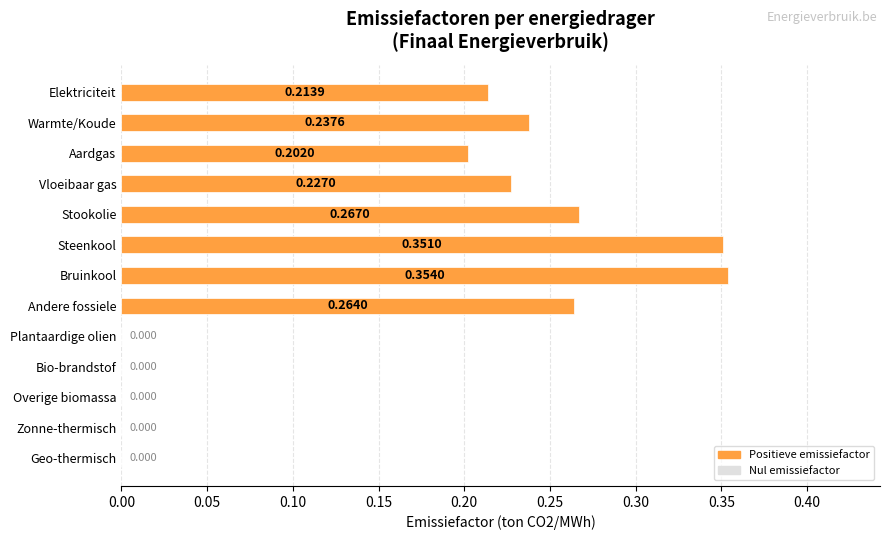

Count the number of data series in this chart.

1